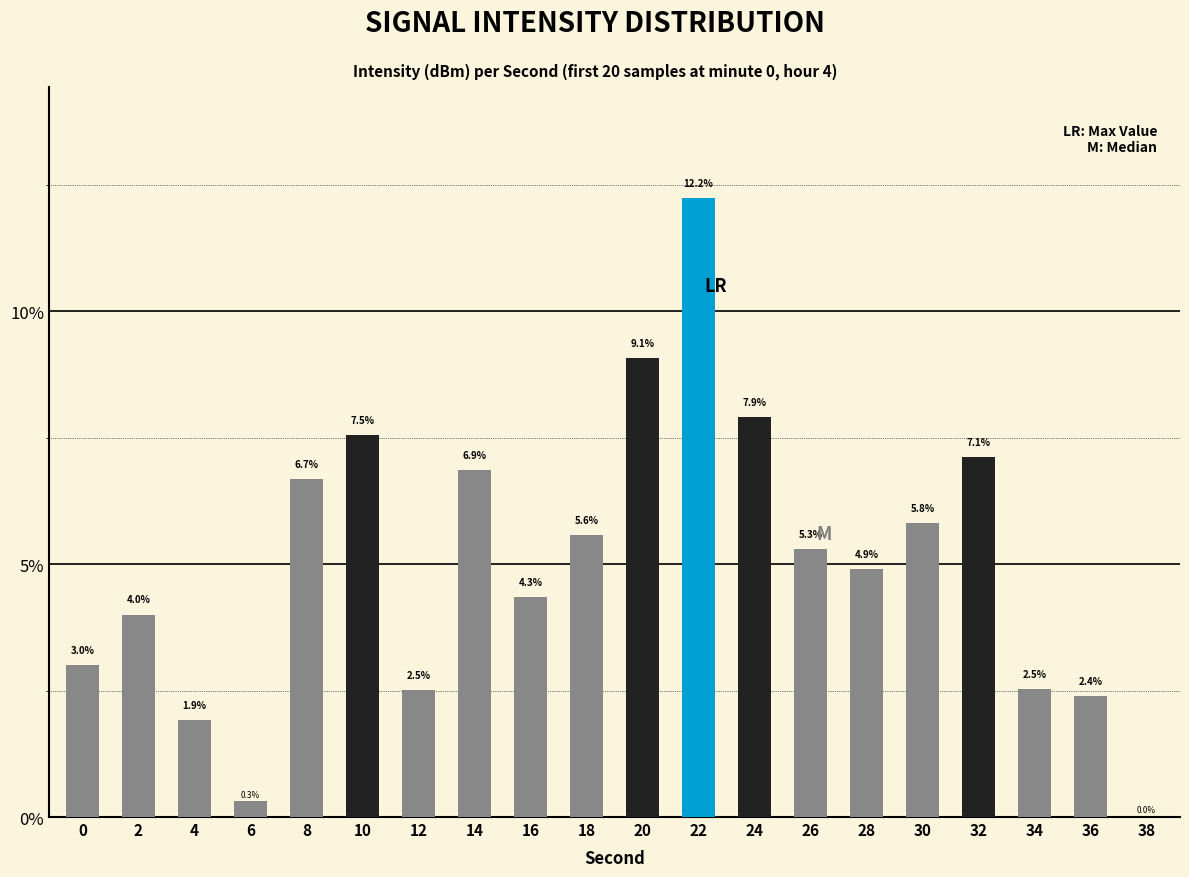

True or false: the data shows 7.9 at 26.

False